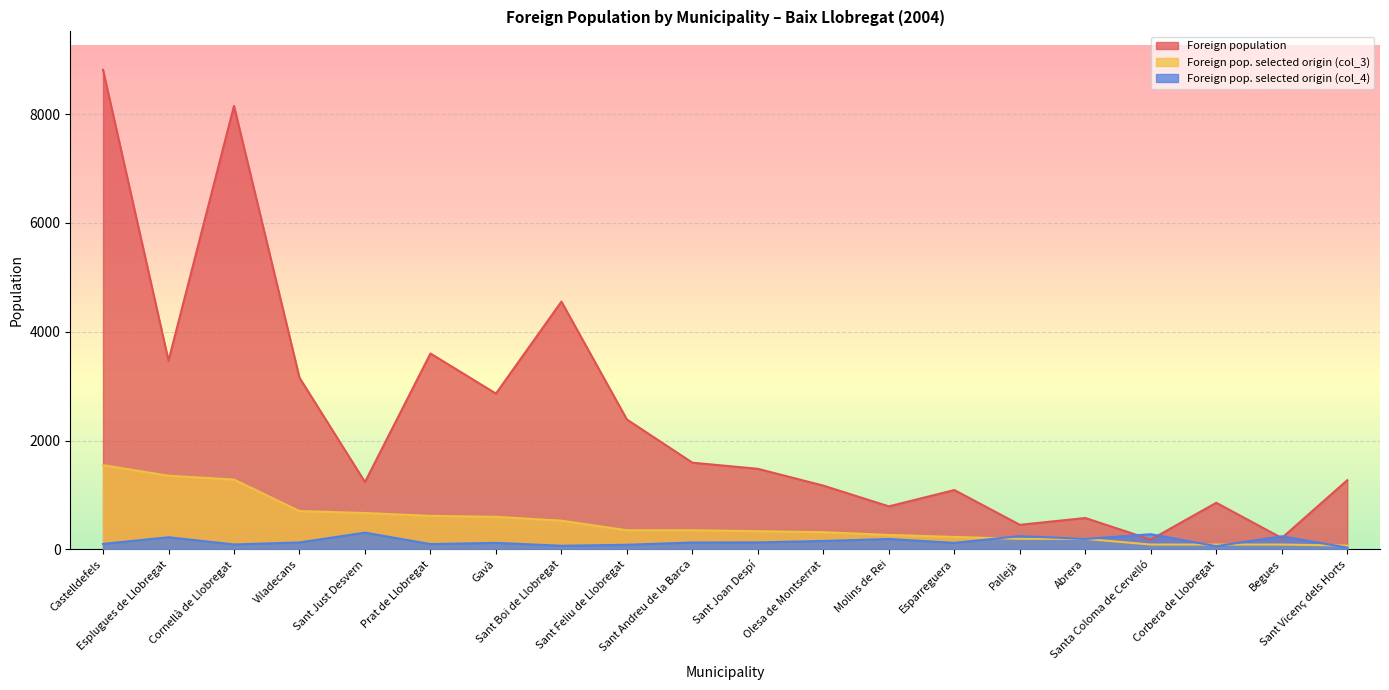

Count the number of categories in the chart.

20